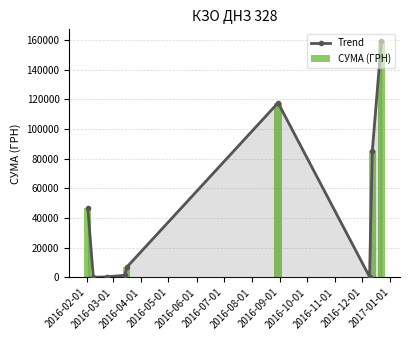

Is the value of СУМА (ГРН) at 2016-02-01 greater than the value of Trend at 2016-10-01?

No